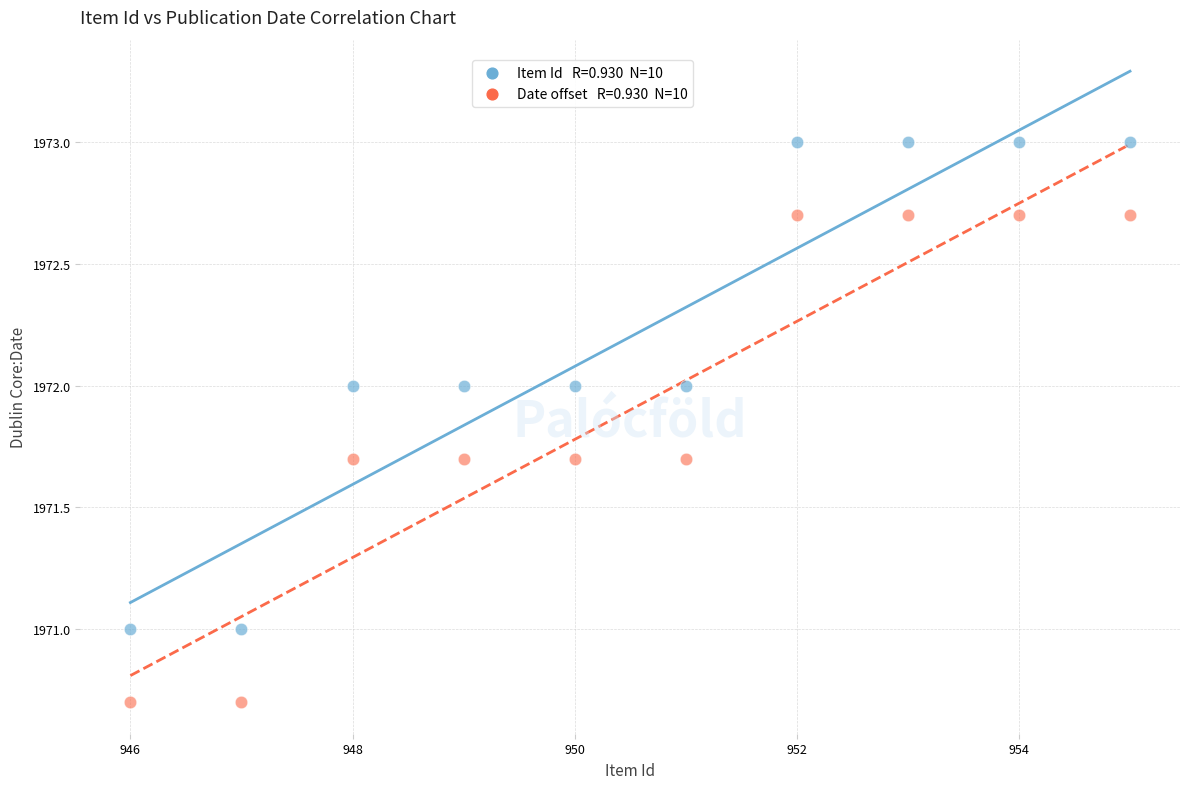

Across all data points, what is the range of Y values (max minus min)?

2.3